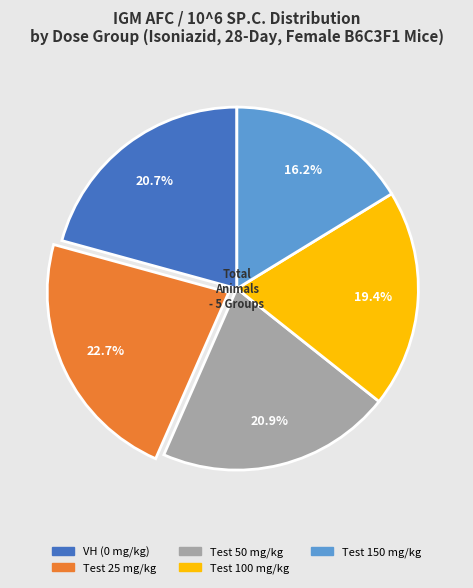

To the nearest percent, what is the combined percentage of Test 50 mg/kg and Test 25 mg/kg?

44%